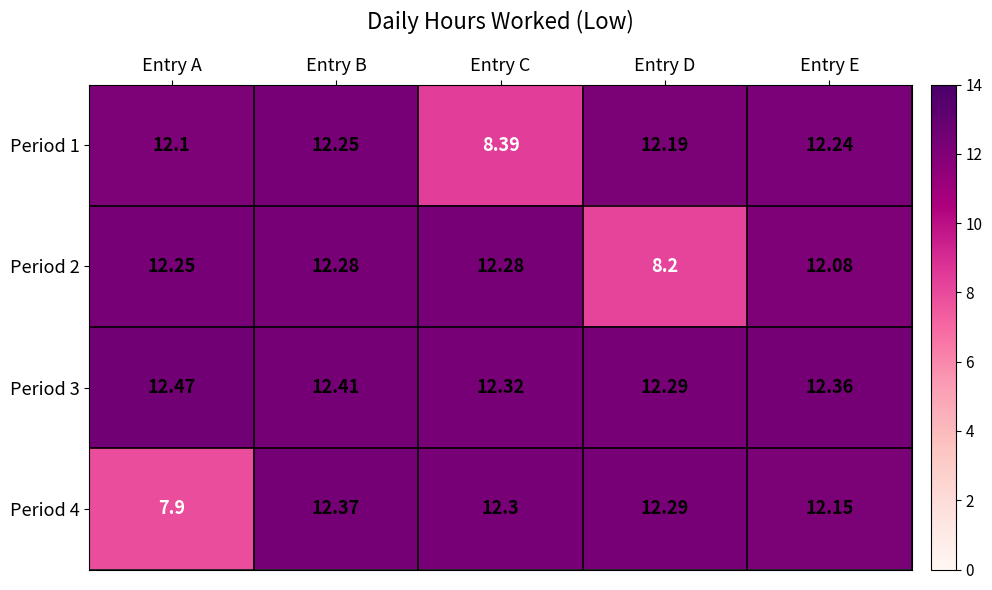

Rank the series by their maximum value, from highest to lowest.

Period 3, Period 4, Period 2, Period 1